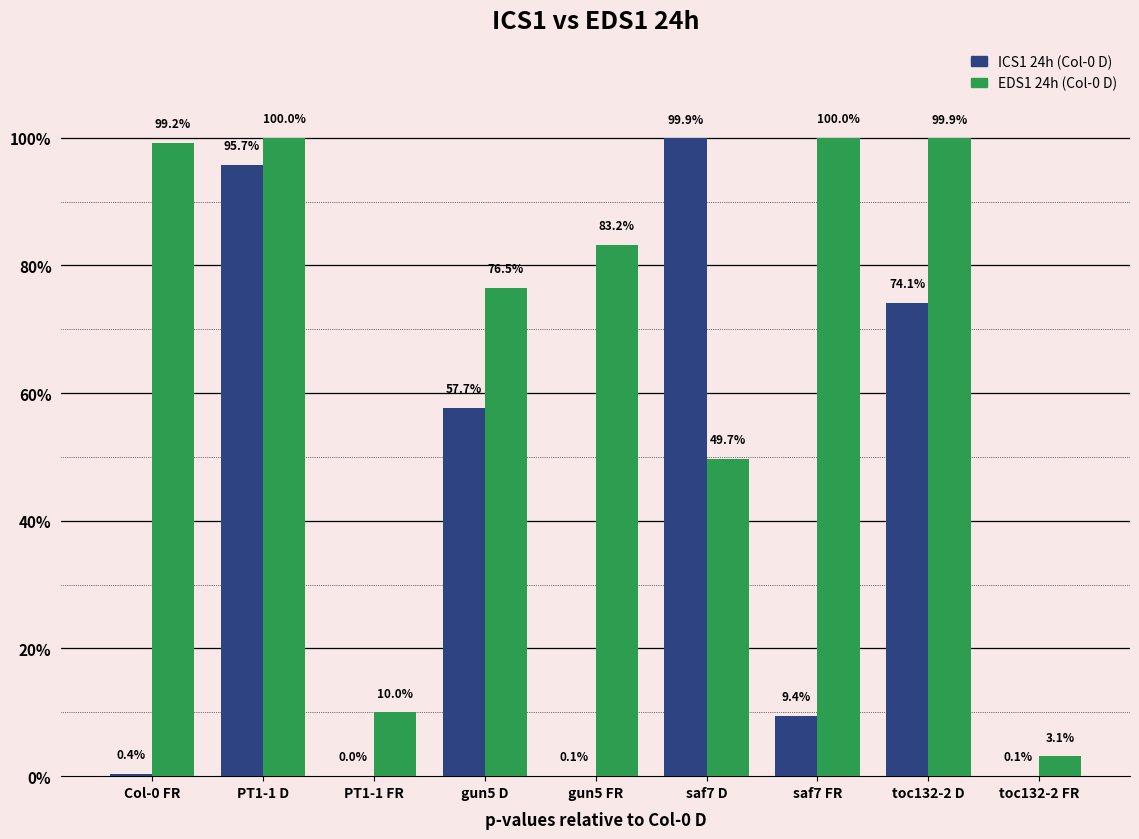

Reading right to left, list all the values displayed in this chart.

ICS1 24h (Col-0 D): toc132-2 FR=0.0	toc132-2 D=0.7	saf7 FR=0.1	saf7 D=1.0	gun5 FR=0.0	gun5 D=0.6	PT1-1 FR=0.0	PT1-1 D=1.0	Col-0 FR=0.0
EDS1 24h (Col-0 D): toc132-2 FR=0.0	toc132-2 D=1.0	saf7 FR=1.0	saf7 D=0.5	gun5 FR=0.8	gun5 D=0.8	PT1-1 FR=0.1	PT1-1 D=1.0	Col-0 FR=1.0